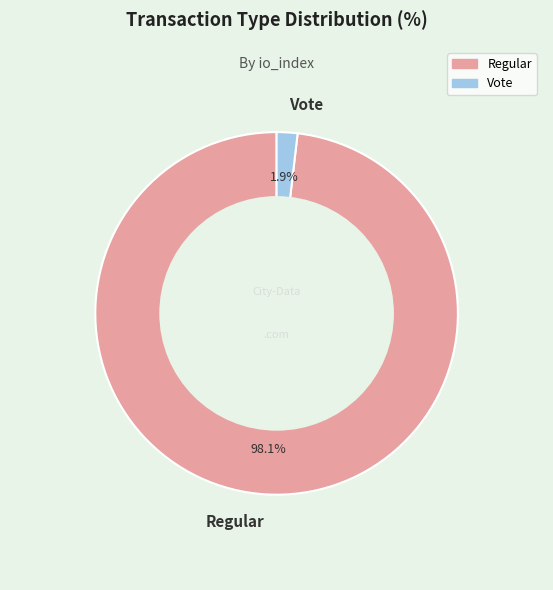

Which category has the smallest portion of the pie?

Vote